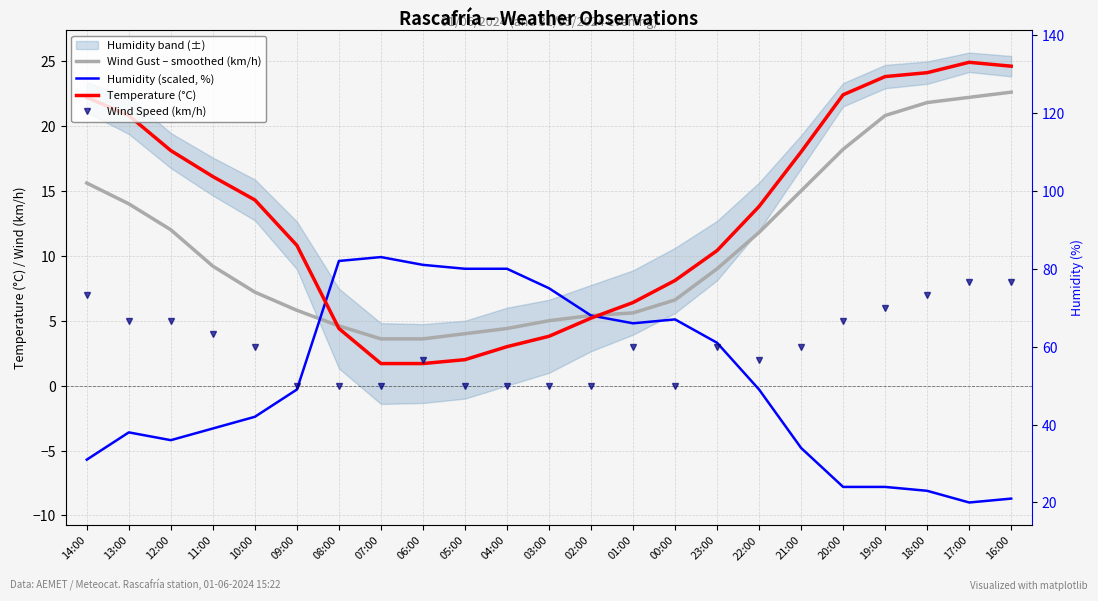

What is the difference between the maximum and minimum values in the Wind Gust – smoothed (km/h) series?

19.0